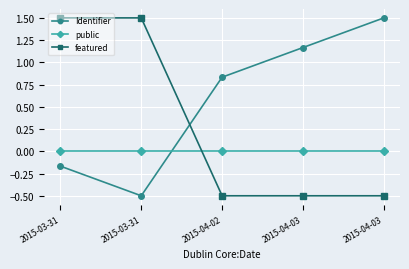

What are all the series names shown in the legend?

Identifier, public, featured